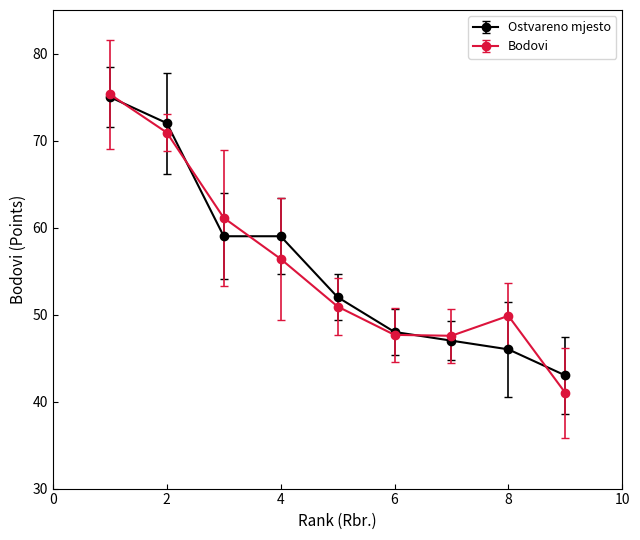

Which series has the widest spread of values?

Bodovi